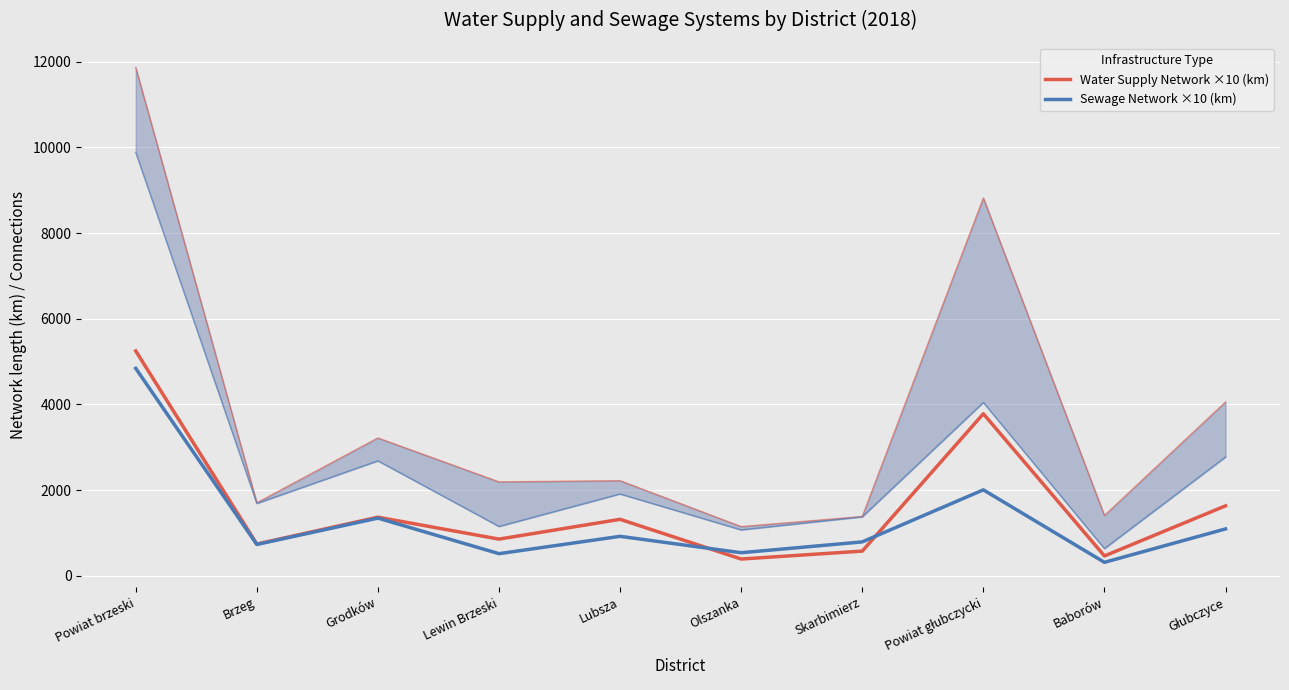

How many lines are shown in the chart?

2